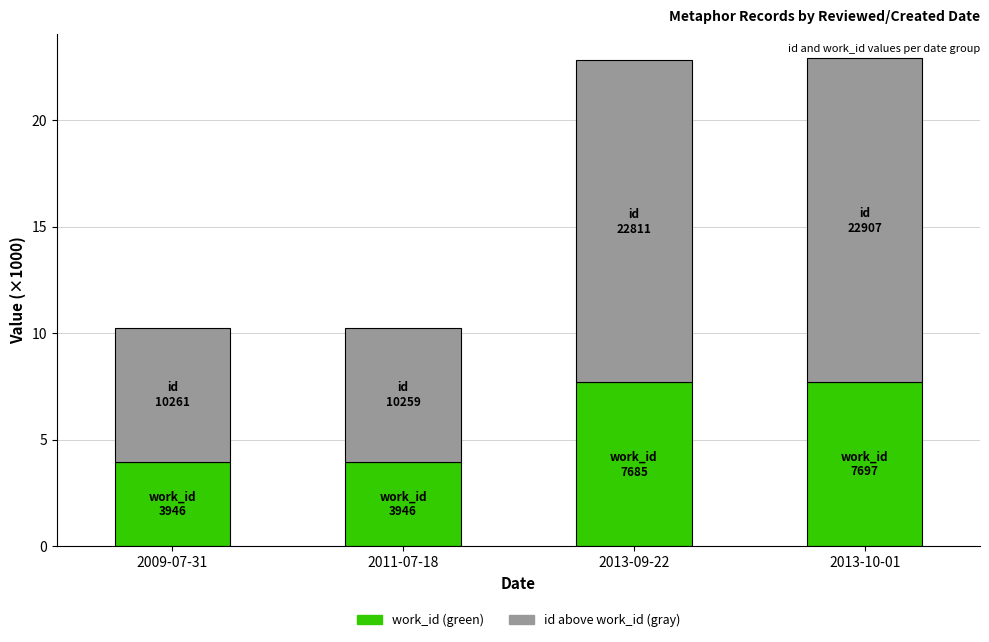

What is the total value across all series at 2011-07-18?

10.3